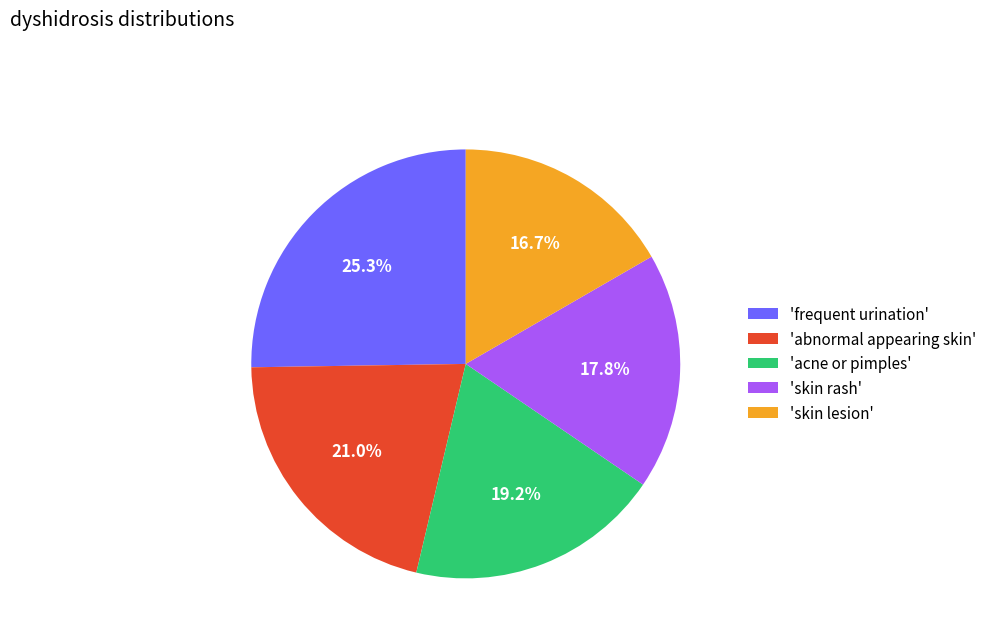

Which slice is the smallest?

'skin lesion'